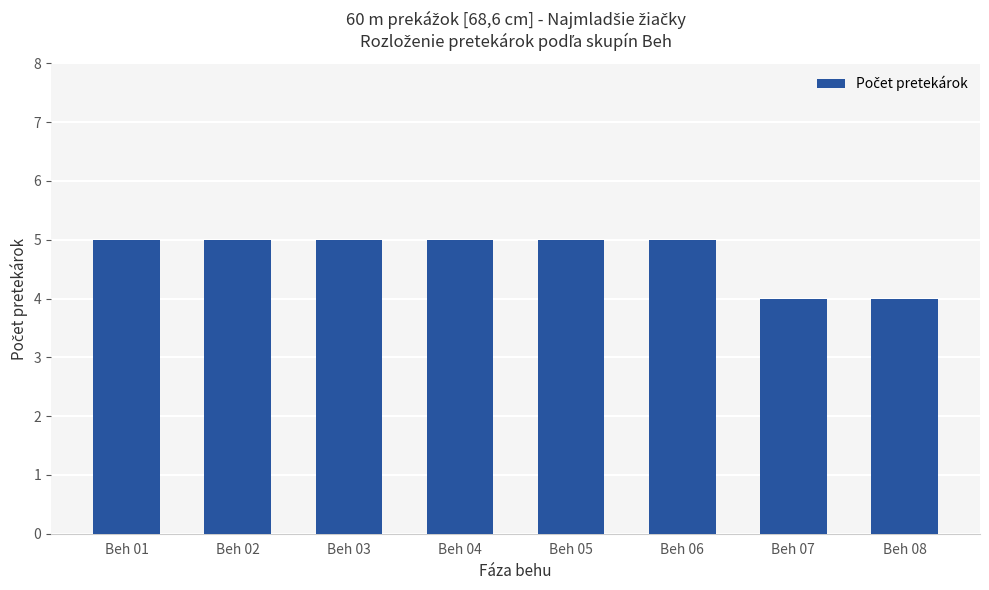

What is the value of the 2nd bar from the left?

5